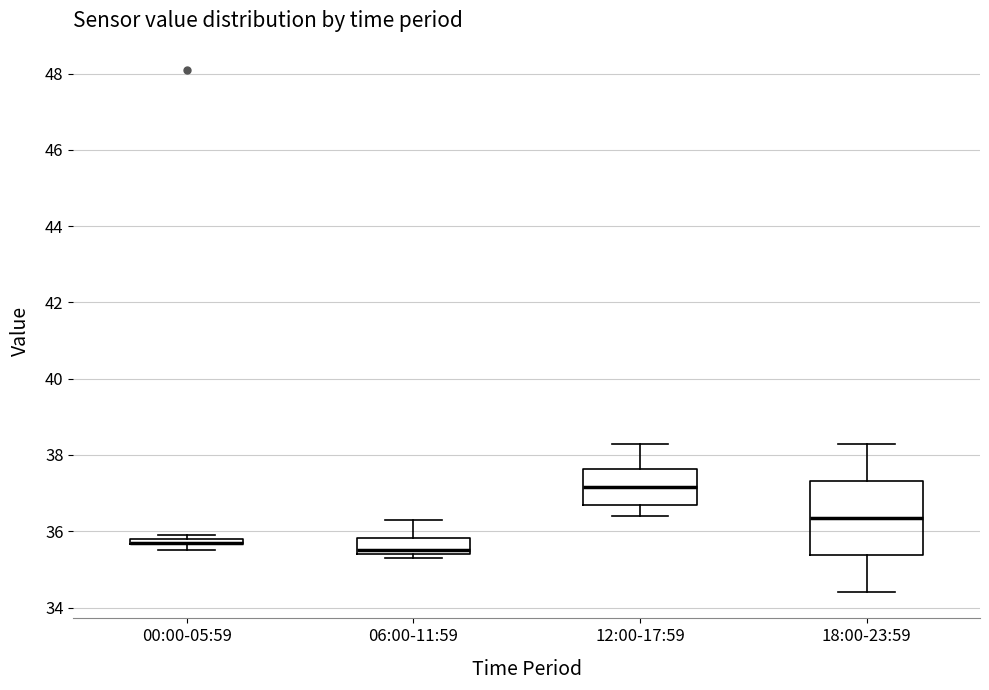

Where does the lower whisker of the box for 12:00-17:59 end on the y-axis? The values are not printed on the chart, so give them approximately, as read against the axis.

36.4